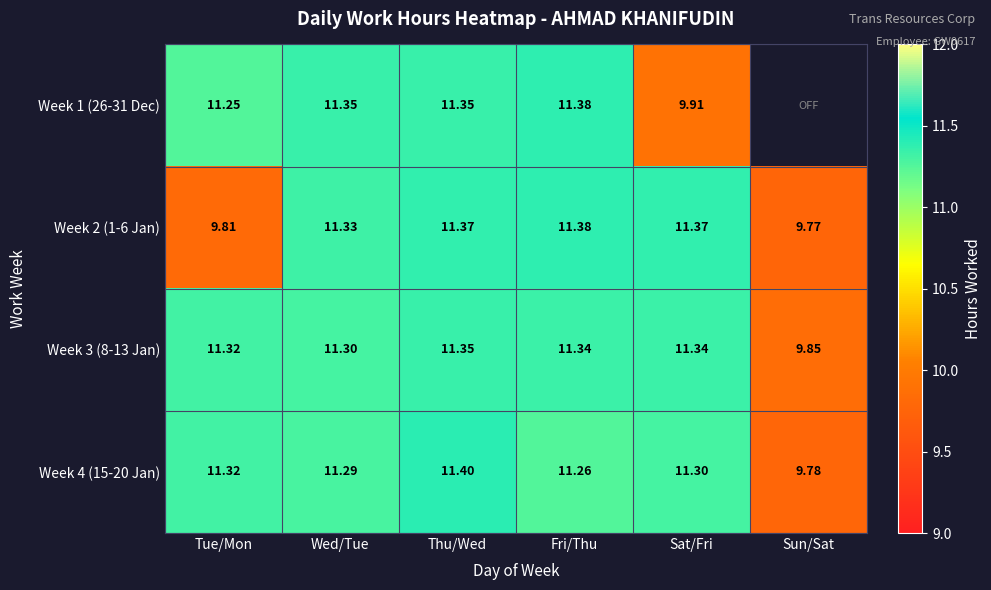

Which has a higher value, Fri/Thu or Sun/Sat?

Fri/Thu